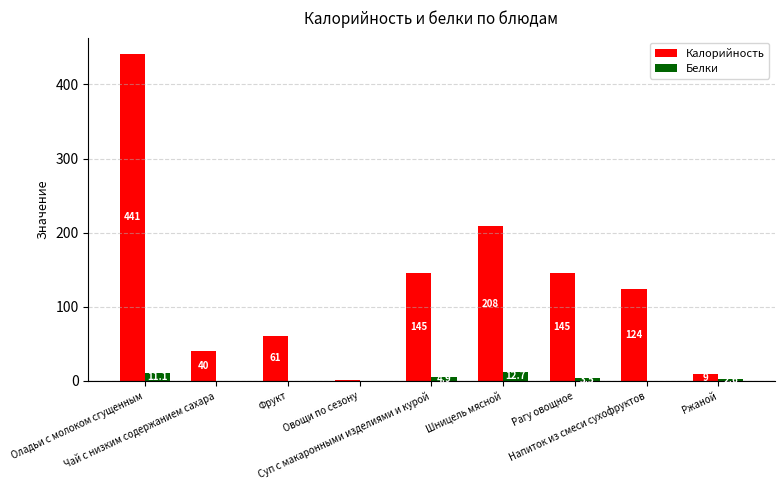

Reading left to right, extract all data points from this chart.

Калорийность: Оладьи с молоком сгущенным=441.0	Чай с низким содержанием сахара=40.0	Фрукт=61.1	Овощи по сезону=1.3	Суп с макаронными изделиями и курой=145.0	Шницель мясной=208.8	Рагу овощное=145.5	Напиток из смеси сухофруктов=124.0	Ржаной=9.2
Белки: Оладьи с молоком сгущенным=11.1	Чай с низким содержанием сахара=0.2	Фрукт=0.6	Овощи по сезону=0.1	Суп с макаронными изделиями и курой=4.9	Шницель мясной=12.7	Рагу овощное=3.5	Напиток из смеси сухофруктов=0.6	Ржаной=2.6